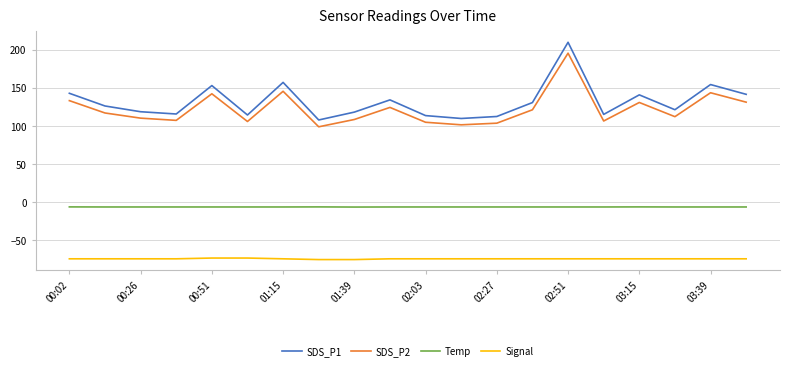

What is the difference between the maximum and minimum values in the SDS_P1 series?

101.8